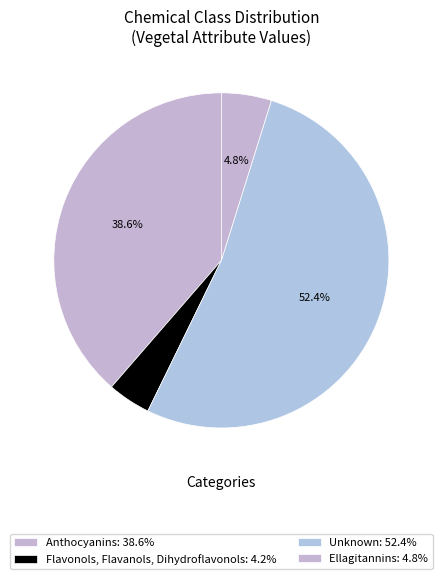

Count the number of slices in the pie.

4